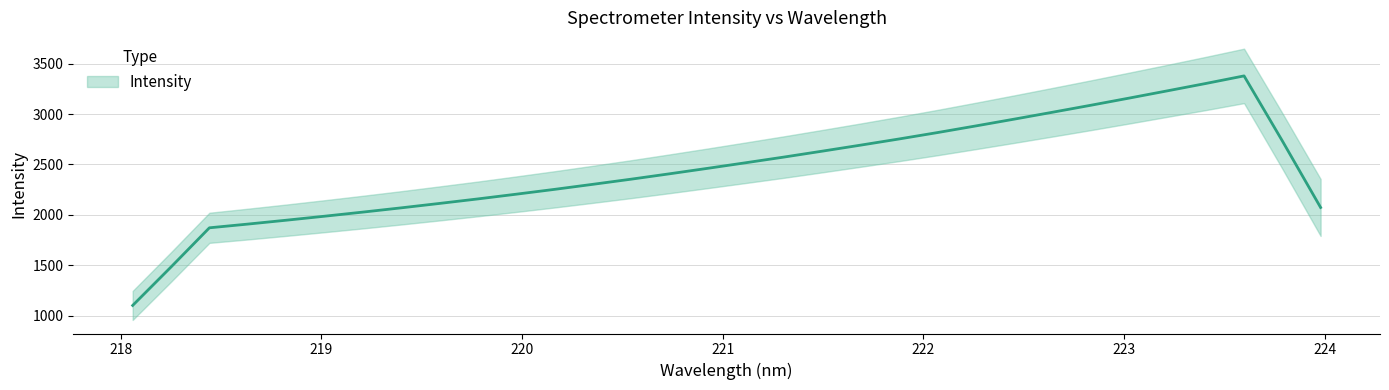

True or false: the data shows 967.5 at 10.

False